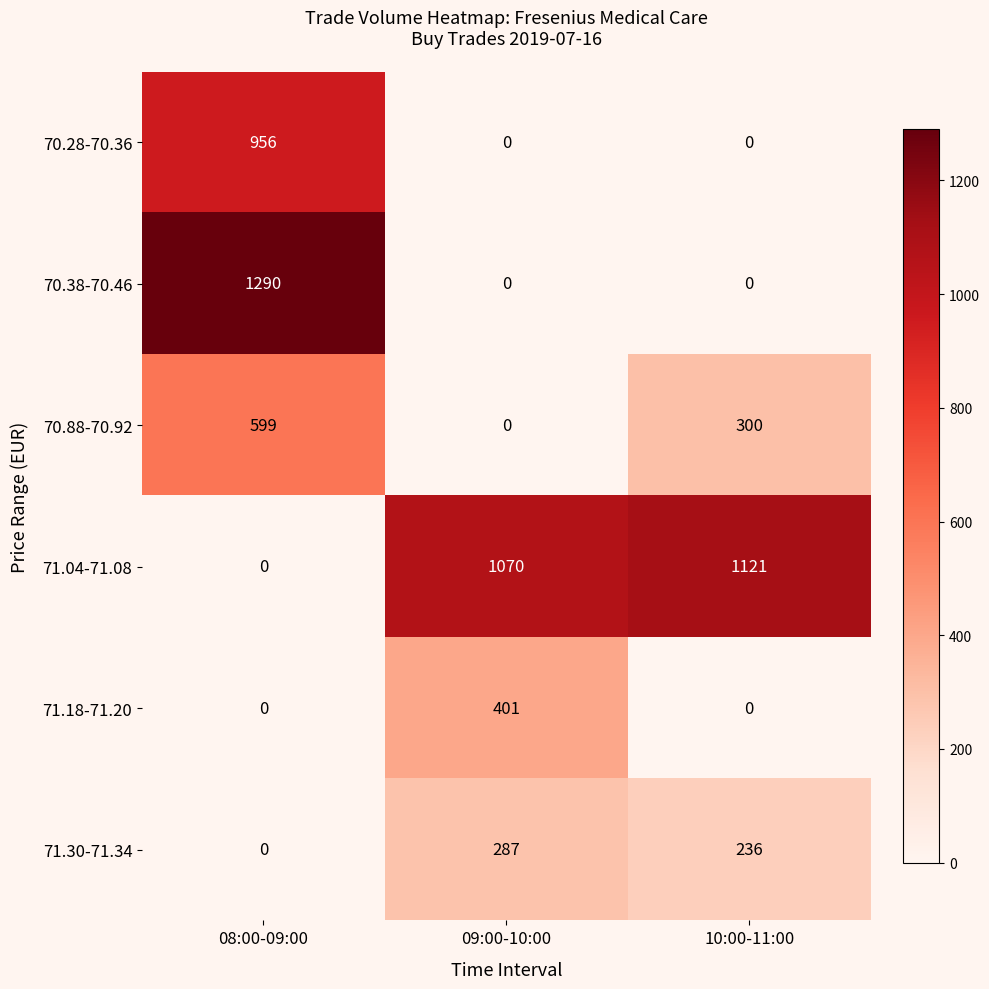

How many series are shown in this chart?

6